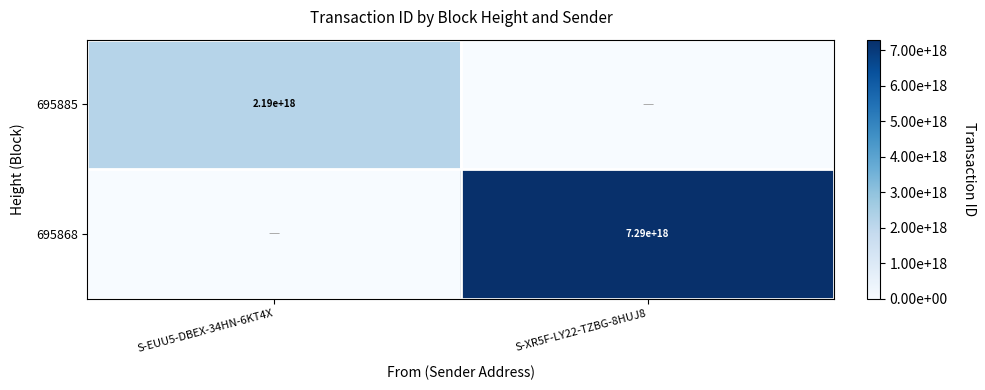

The 695868 series shows 7290000000000000000 at S-XR5F-LY22-TZBG-8HUJ8. True or false?

True